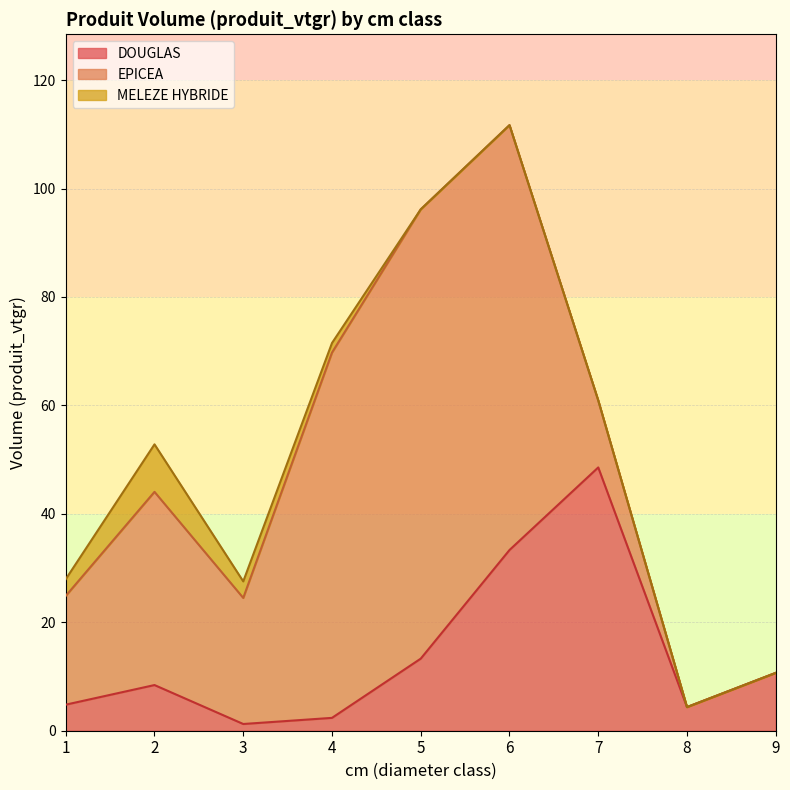

List the series in order of their peak value, highest first.

EPICEA, DOUGLAS, MELEZE HYBRIDE